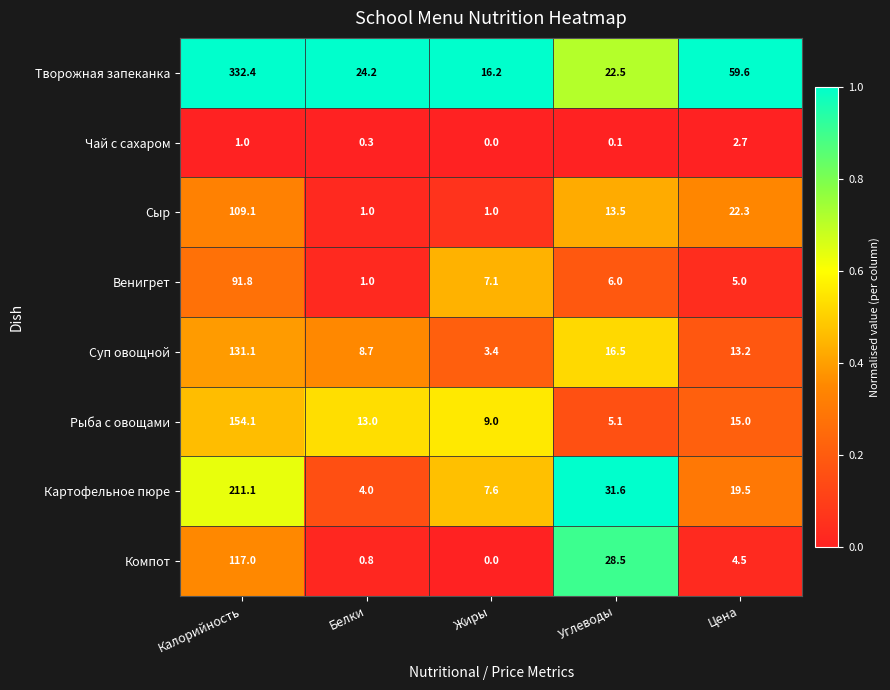

At how many categories does at least one series exceed 0?

5